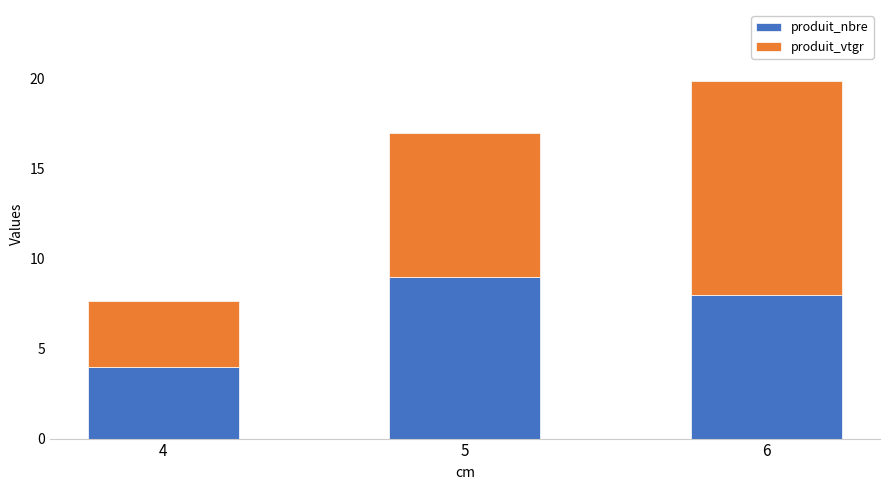

Reading left to right, list the values for the produit_nbre series.

4=4.0	5=9.0	6=8.0